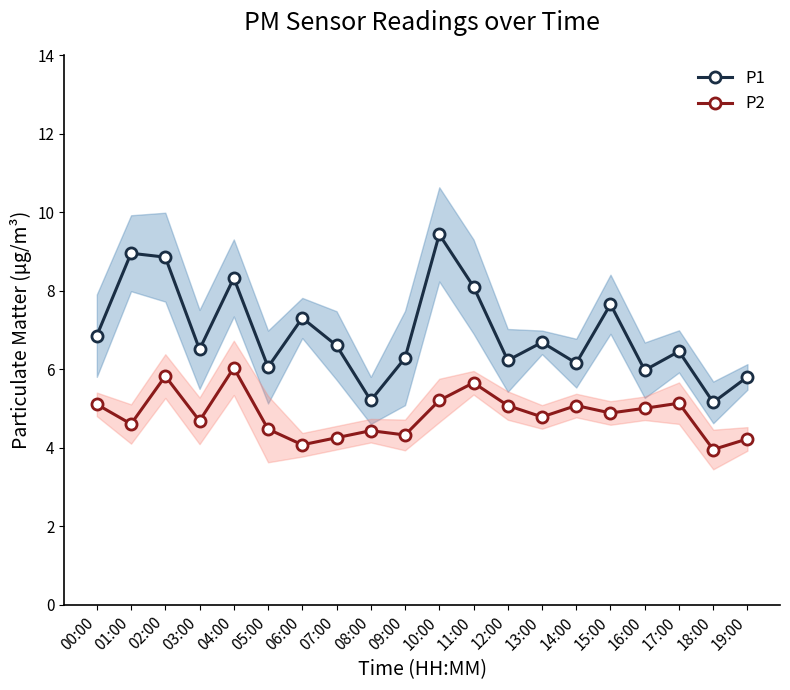

What is the total value across all series at 06:00?

11.4